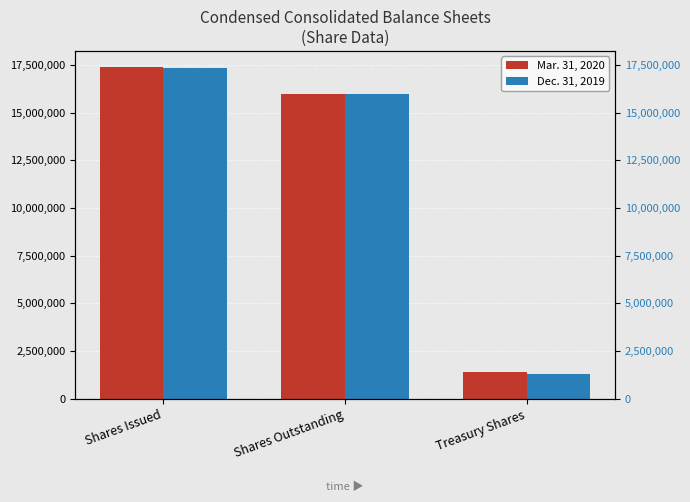

What is the average value of the Dec. 31, 2019 series?

11549905